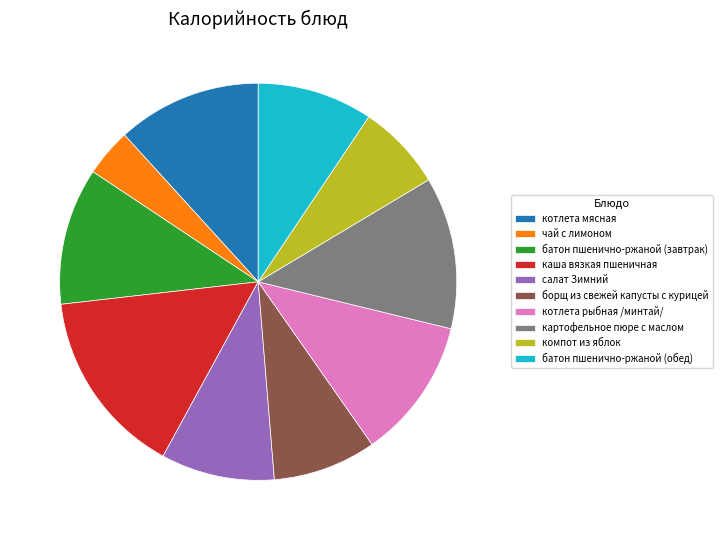

Combined, do котлета рыбная /минтай/ and чай с лимоном account for over 50%?

No